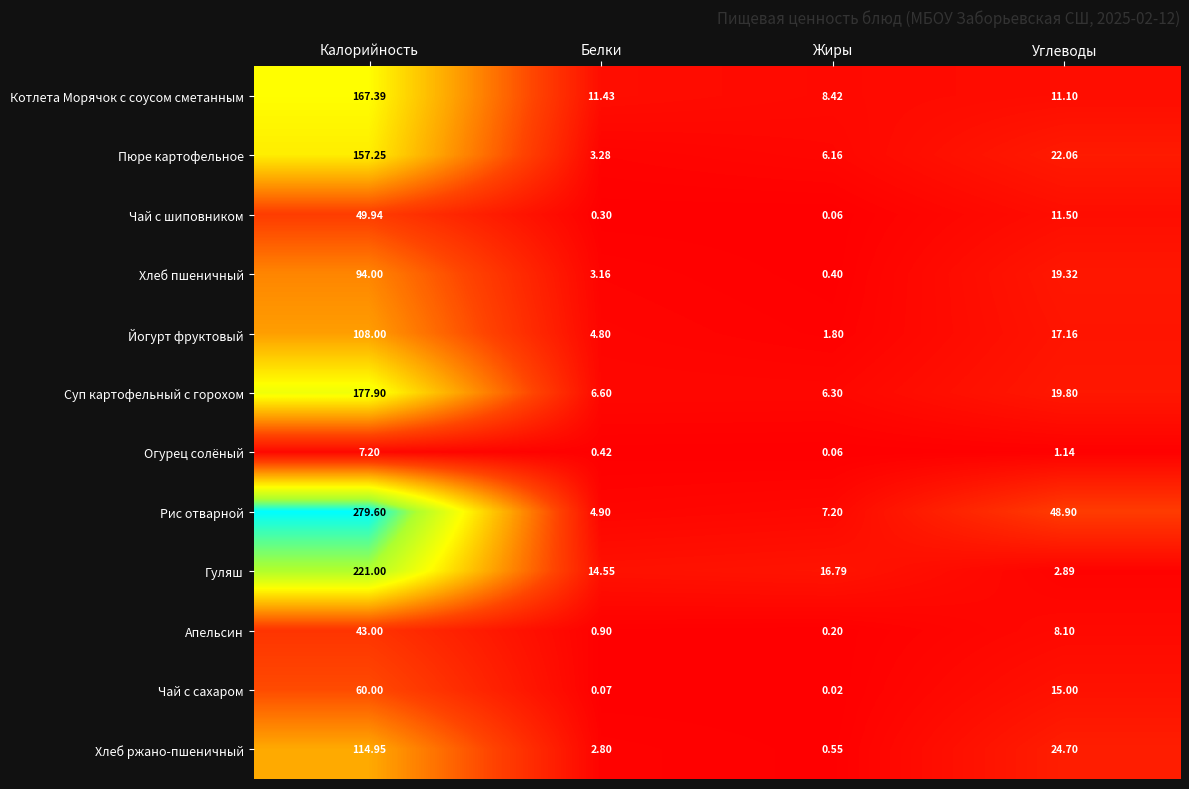

Rank the series at Углеводы from highest to lowest value.

Рис отварной, Хлеб ржано-пшеничный, Пюре картофельное, Суп картофельный с горохом, Хлеб пшеничный, Йогурт фруктовый, Чай с сахаром, Чай с шиповником, Котлета Морячок с соусом сметанным, Апельсин, Гуляш, Огурец солёный